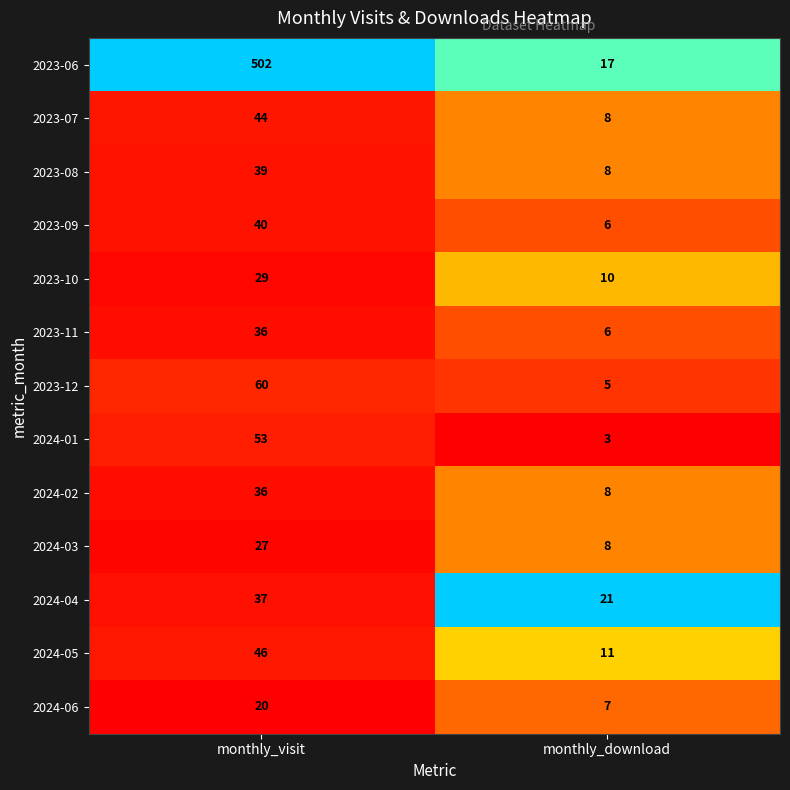

Which series has the largest total across all categories?

2023-06